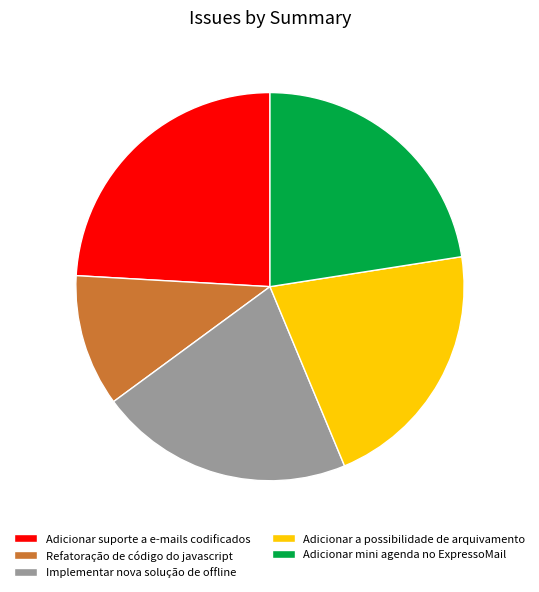

Is it true that Implementar nova solução de offline is 21% of the pie?

True